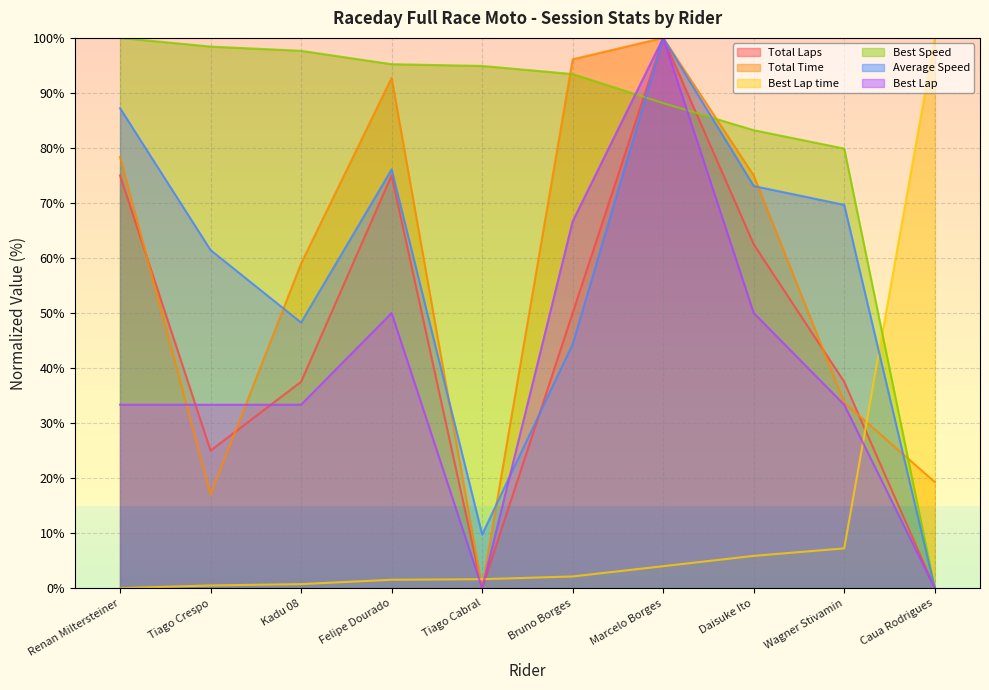

What is the total value across all series at Bruno Borges?

352.7